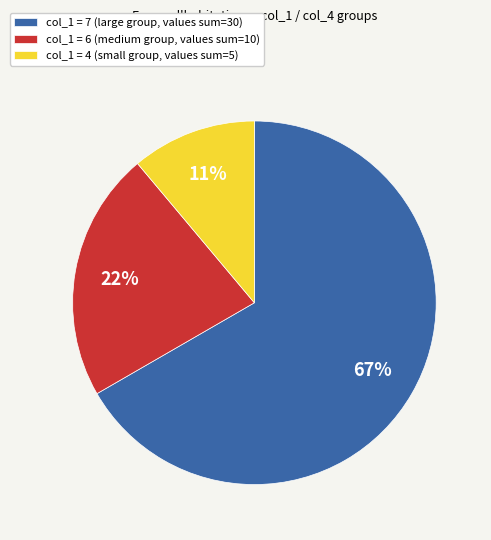

What is the smallest slice in the pie chart?

col_1 = 4 (small group, values sum=5)